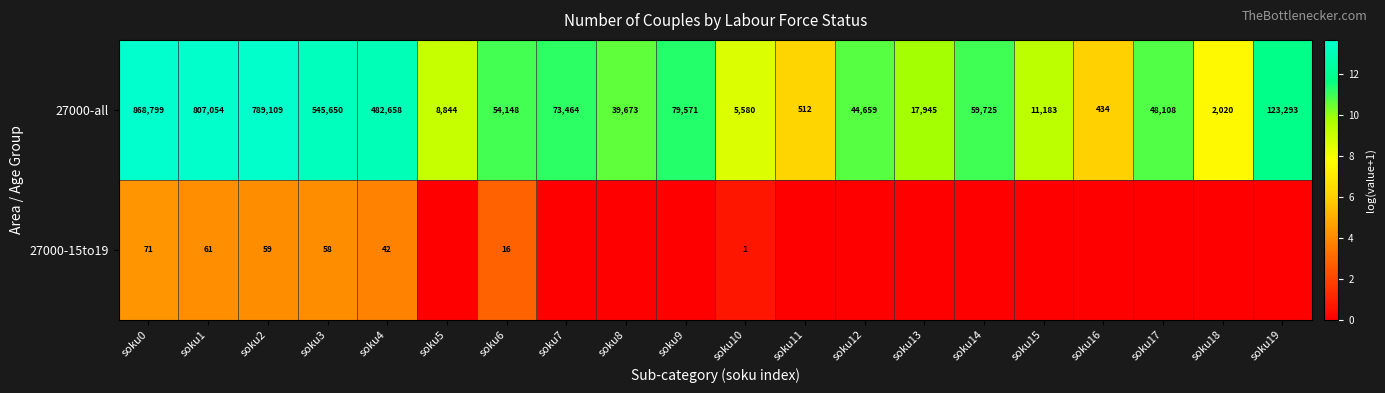

Rank the categories by 27000-all value from highest to lowest.

soku0, soku1, soku2, soku3, soku4, soku19, soku9, soku7, soku14, soku6, soku17, soku12, soku8, soku13, soku15, soku5, soku10, soku18, soku11, soku16